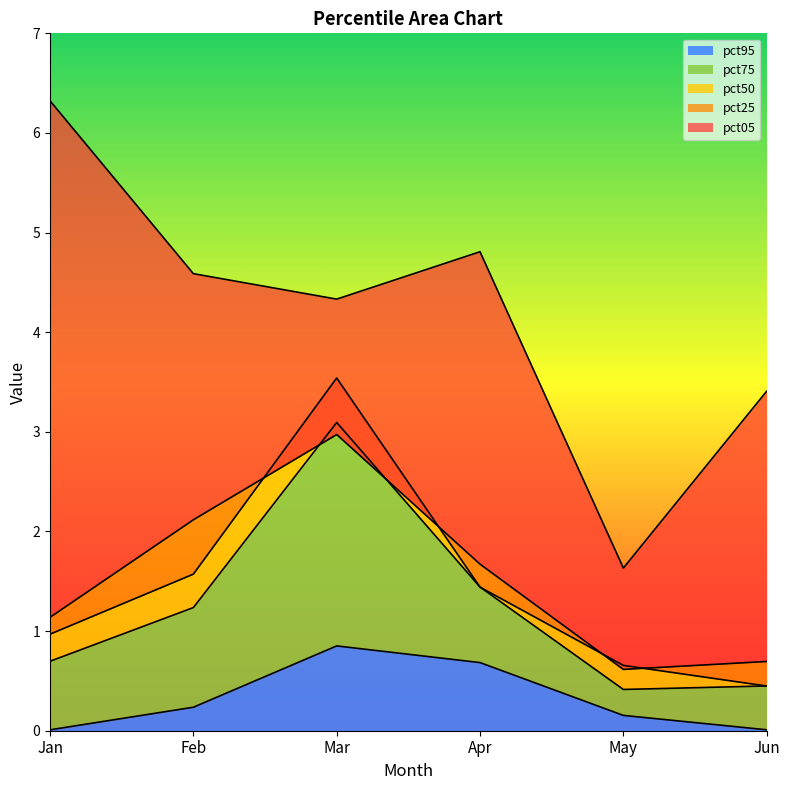

What is the spread (max minus min) of values at May?

1.5